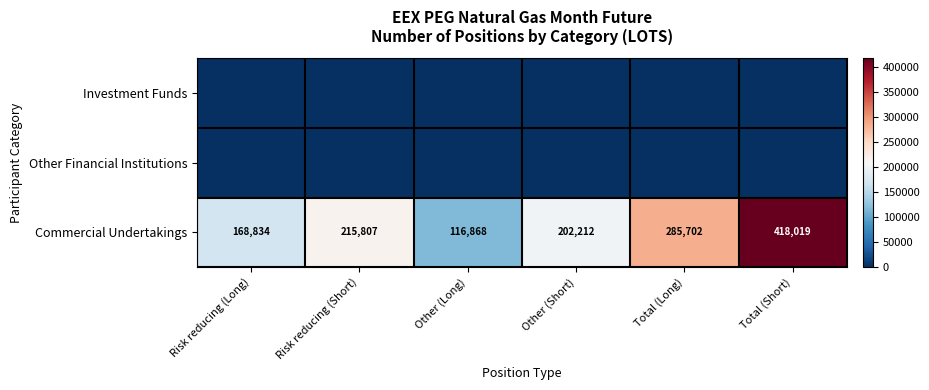

Which category has the highest value in the Commercial Undertakings series?

Total (Short)